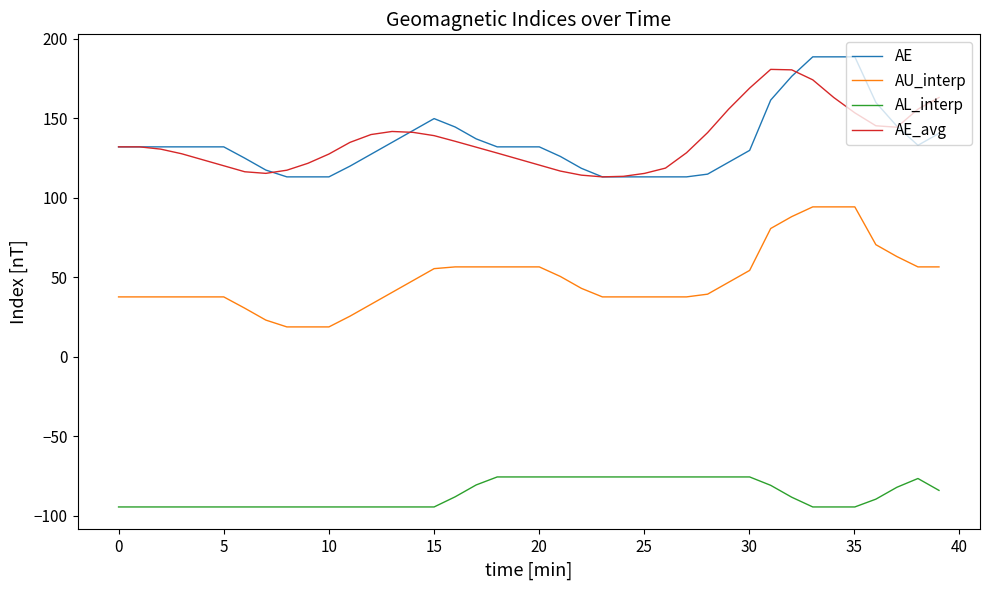

What is the maximum value for AL_interp?

-75.5